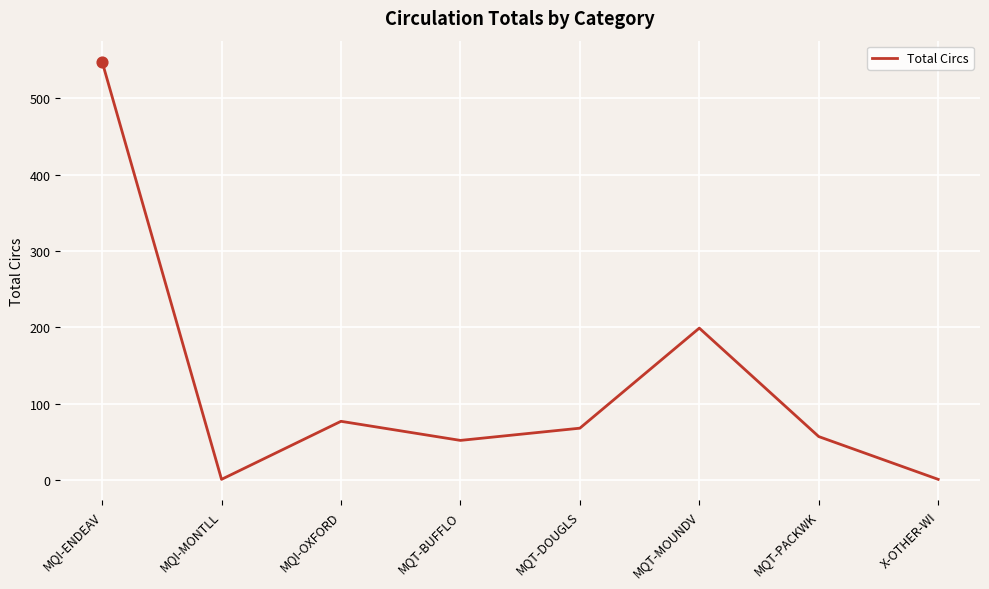

Which has a higher value, MQT-MOUNDV or MQT-DOUGLS?

MQT-MOUNDV